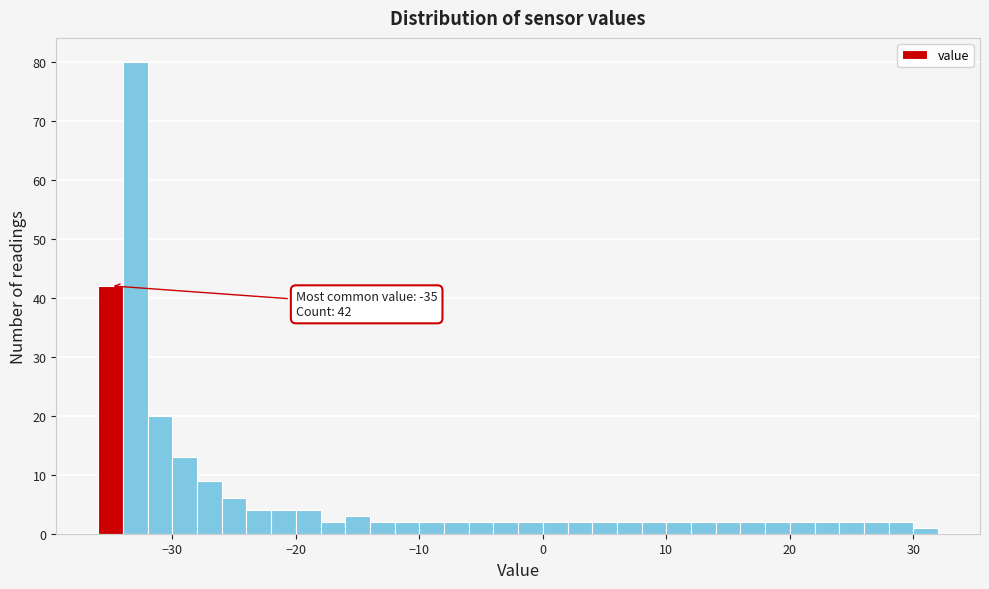

Around what value on the x-axis is the tallest bar? Give the approximate position of its centre, as read against the axis.

-33